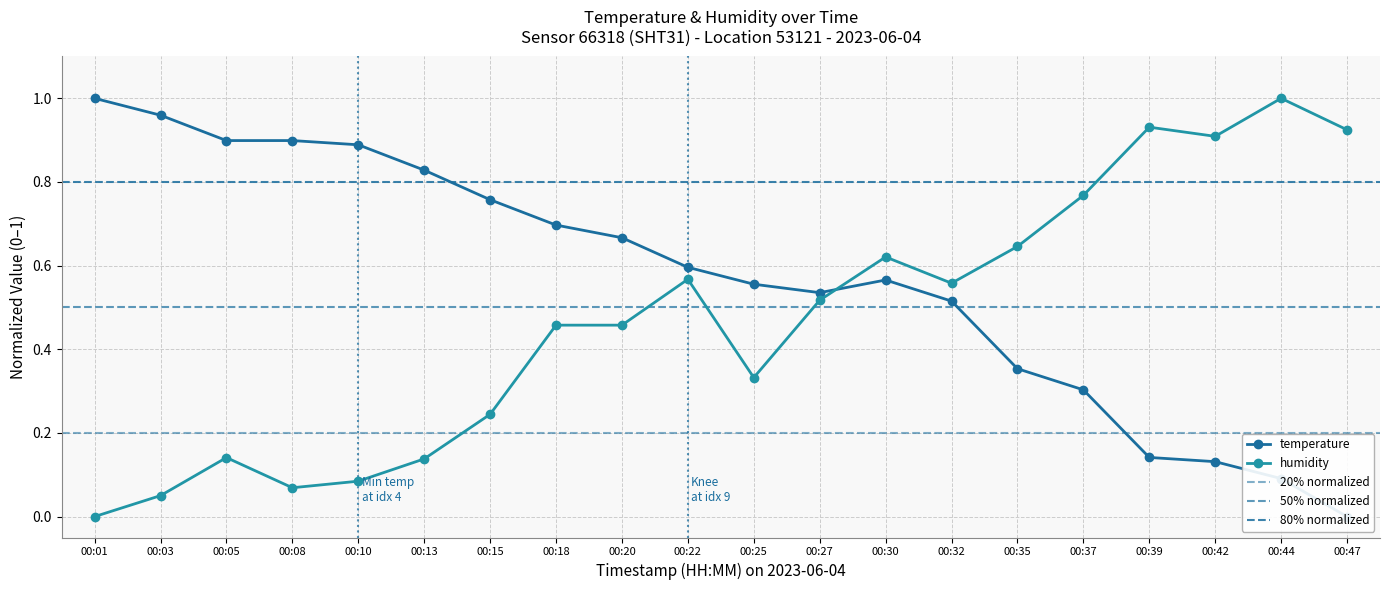

What is the total value across all series at 00:15?

1.0